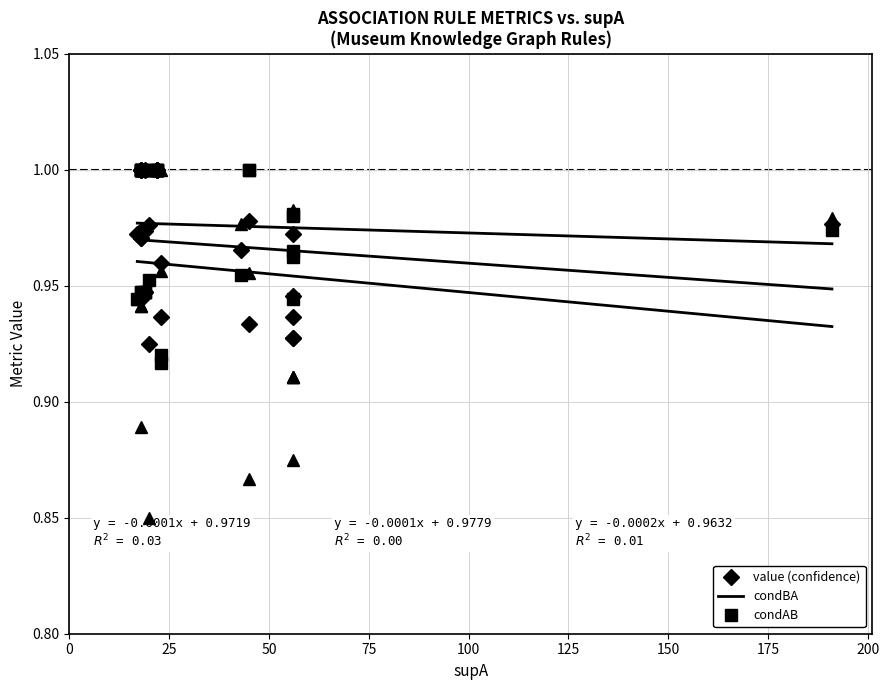

Reading left to right, what are all the values shown in this chart?

value (confidence): 1.0	1.0	1.0	1.0	1.0	1.0	1.0	1.0	0.9	0.9	1.0	0.9	1.0	1.0	0.9	1.0	1.0	1.0	1.0	0.9	1.0	1.0	1.0	0.9	0.9	1.0	0.9	0.9	0.9	1.0
condBA: 0.9	1.0	1.0	1.0	0.9	0.9	1.0	1.0	1.0	0.9	1.0	0.9	1.0	1.0	1.0	1.0	1.0	1.0	1.0	0.9	0.9	1.0	1.0	1.0	0.9	1.0	1.0	1.0	1.0	1.0
condAB: 0.9	1.0	1.0	1.0	1.0	1.0	0.9	0.9	0.9	0.9	0.9	0.9	1.0	1.0	0.8	1.0	1.0	1.0	1.0	1.0	1.0	1.0	1.0	0.9	0.9	1.0	0.9	0.9	0.9	1.0